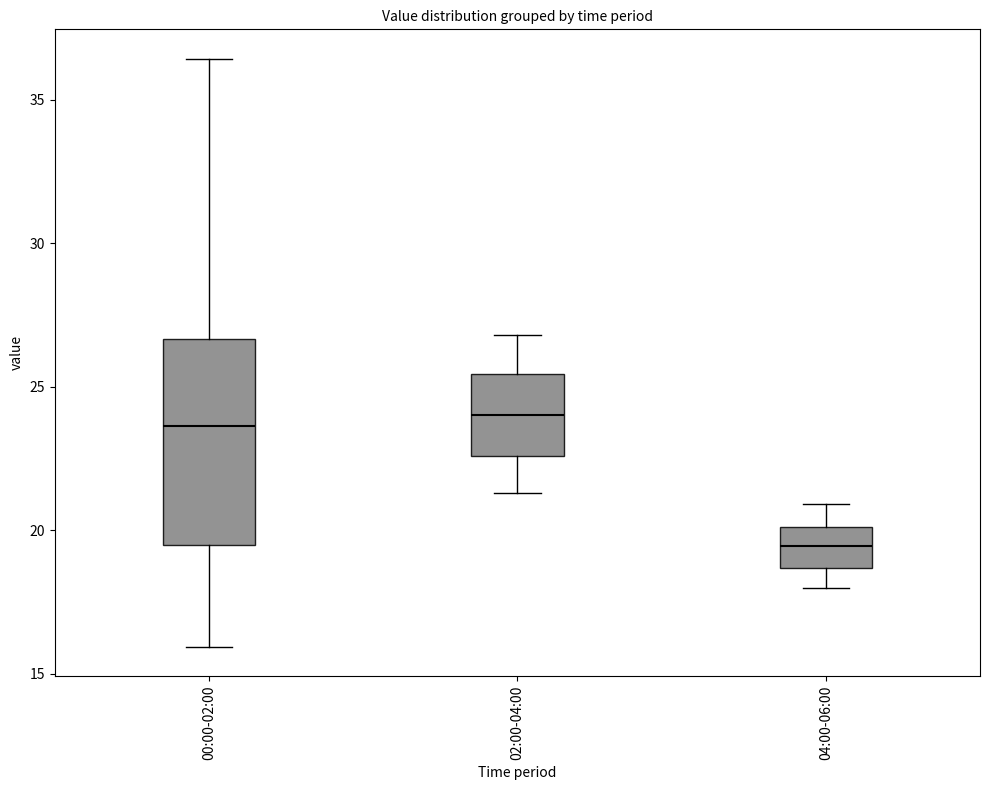

Reading left to right, transcribe this box plot: for each box, give where its median line is, the range the box spans, and where its two whiskers end, as read against the y-axis. The values are not printed on the chart, so give them approximately, as read against the axis.

00:00-02:00: median 23.5, box 19.5 to 26.5, whiskers 16.0 to 36.5
02:00-04:00: median 24.0, box 22.5 to 25.5, whiskers 21.5 to 27.0
04:00-06:00: median 19.5, box 18.5 to 20.0, whiskers 18.0 to 21.0